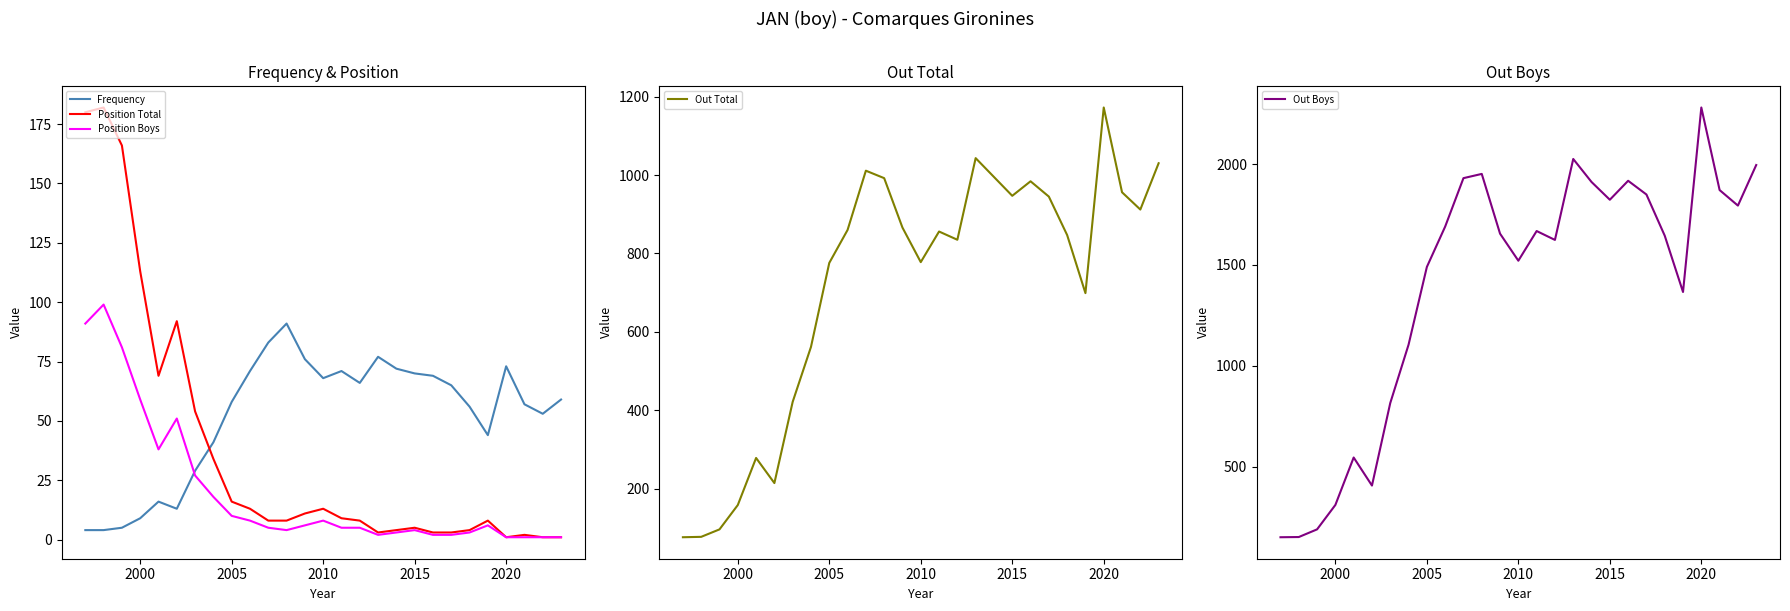

True or false: Out Boys and Position Boys intersect in this chart.

False